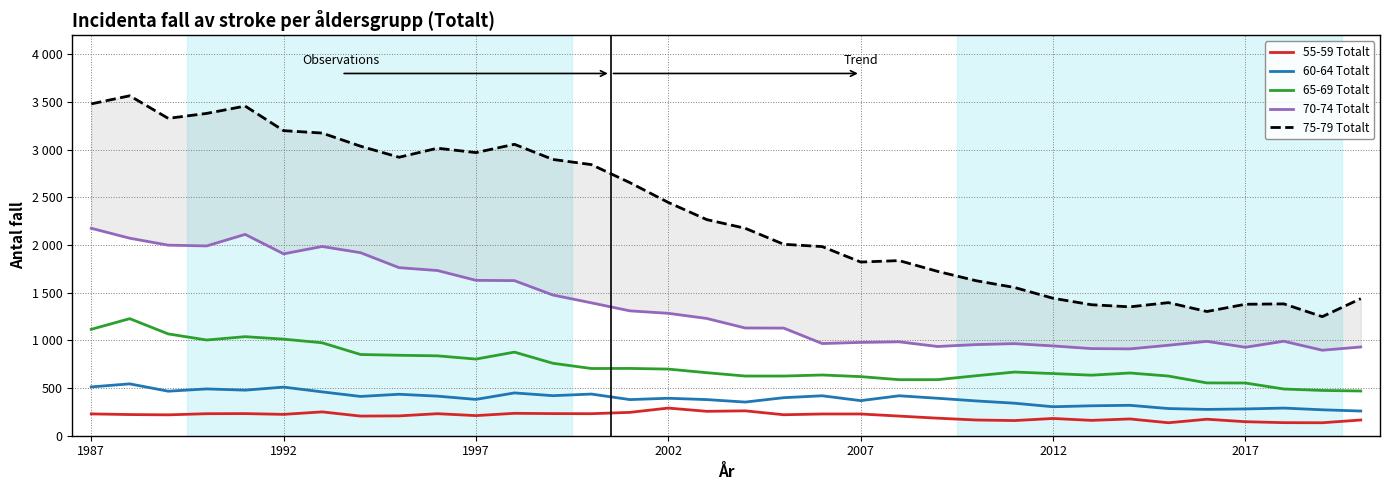

What is the average value of the 60-64 Totalt series?

389